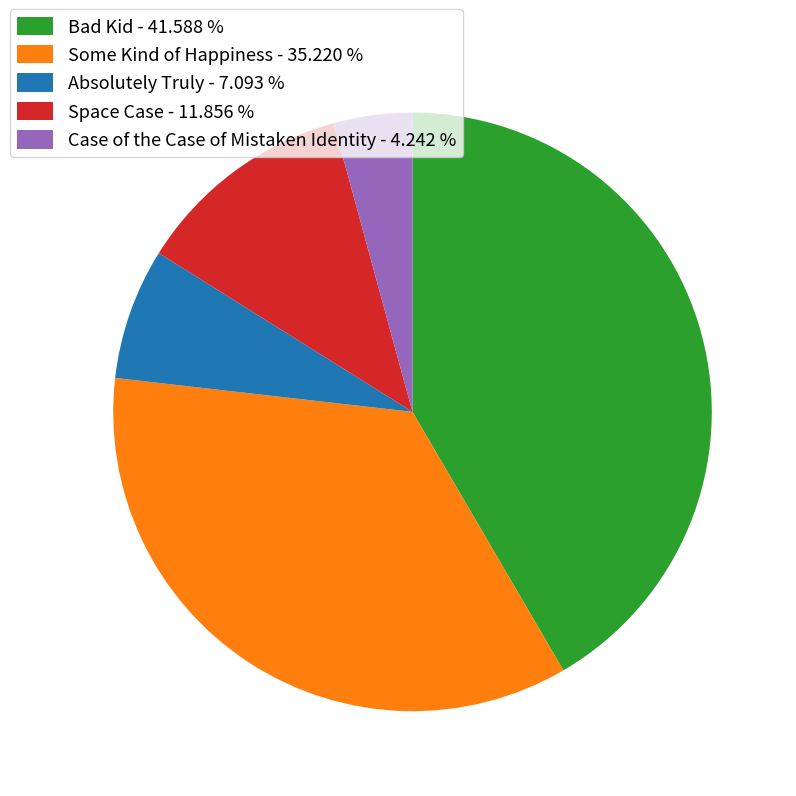

How many slices are in this pie chart?

5